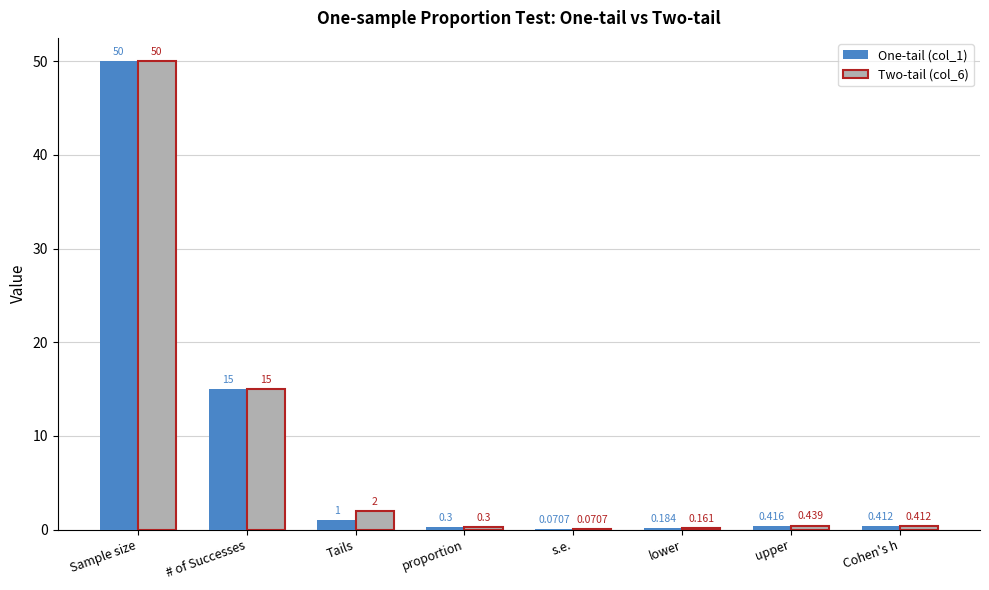

Which category has the highest value in the One-tail (col_1) series?

Sample size